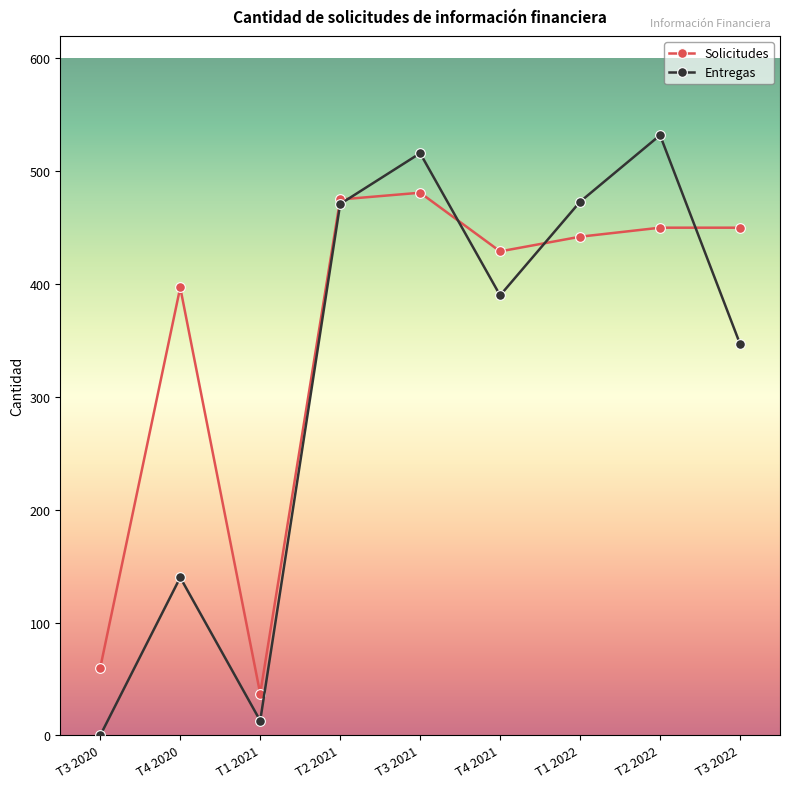

Which category has the highest value across all series?

T2 2022